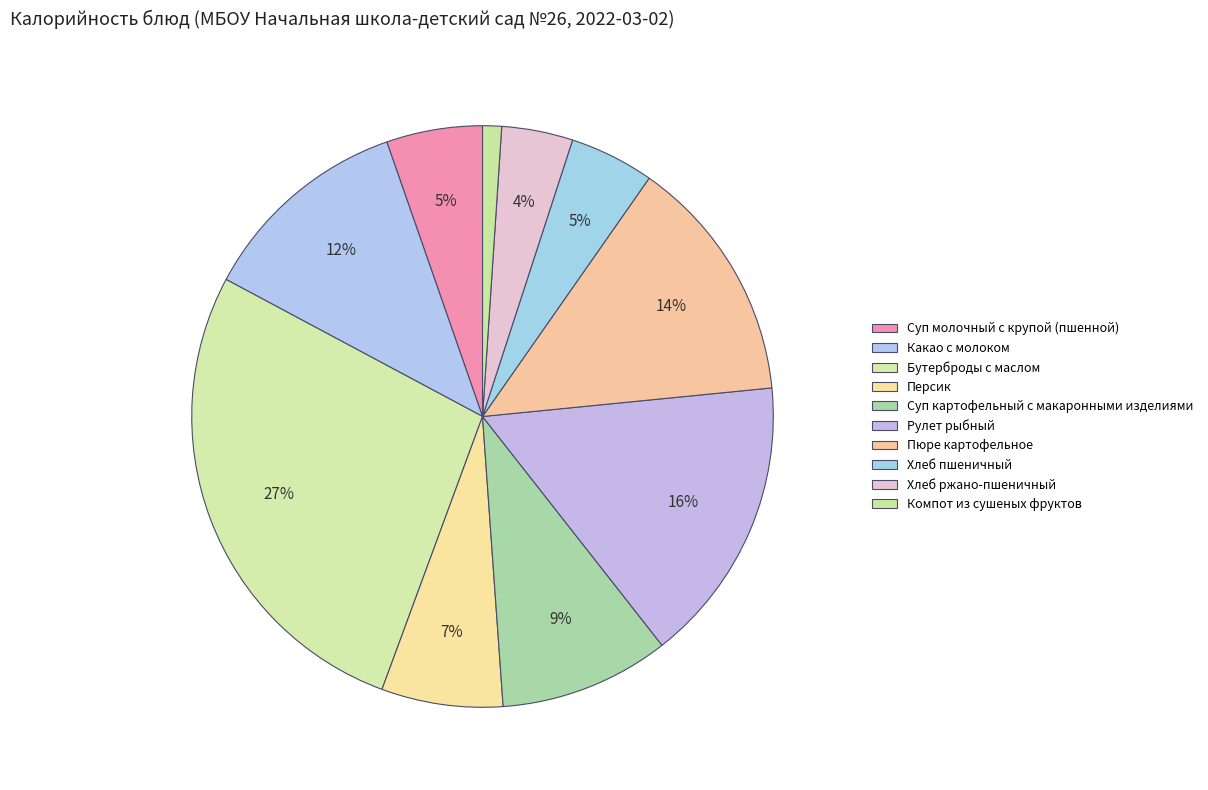

What is the smallest slice in the pie chart?

Компот из сушеных фруктов